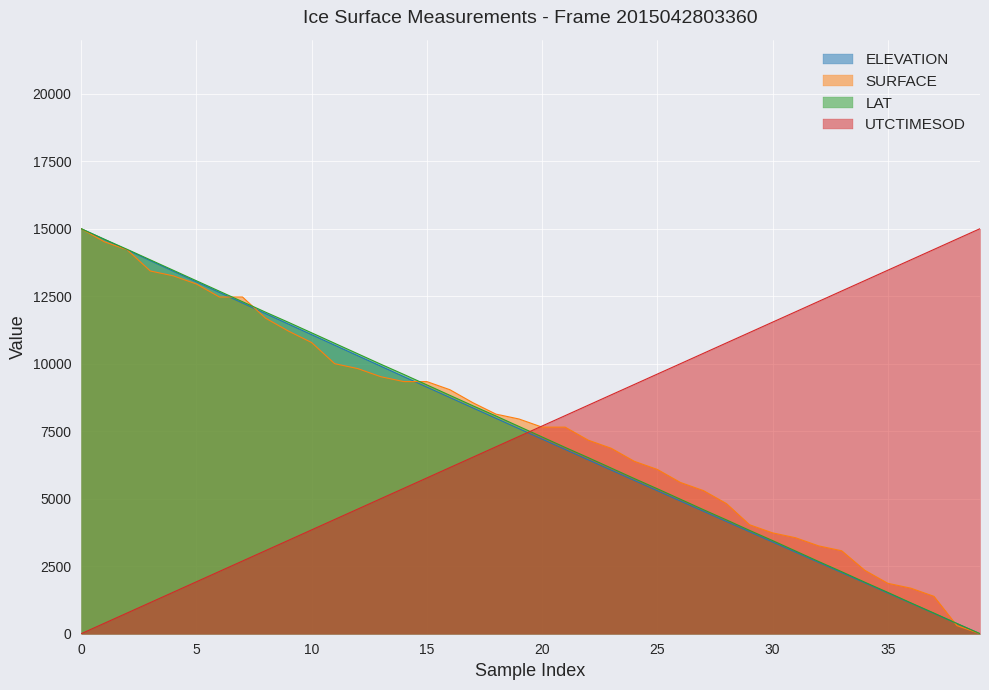

True or false: SURFACE and ELEVATION cross at least once.

True